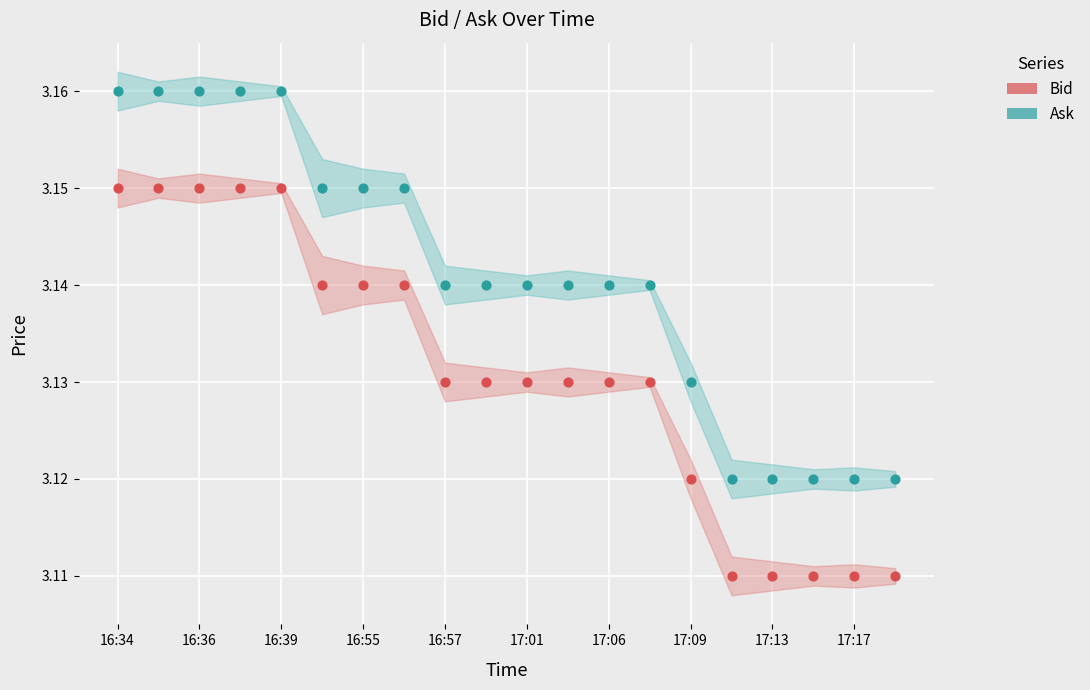

Which series reaches the minimum Y coordinate?

Bid